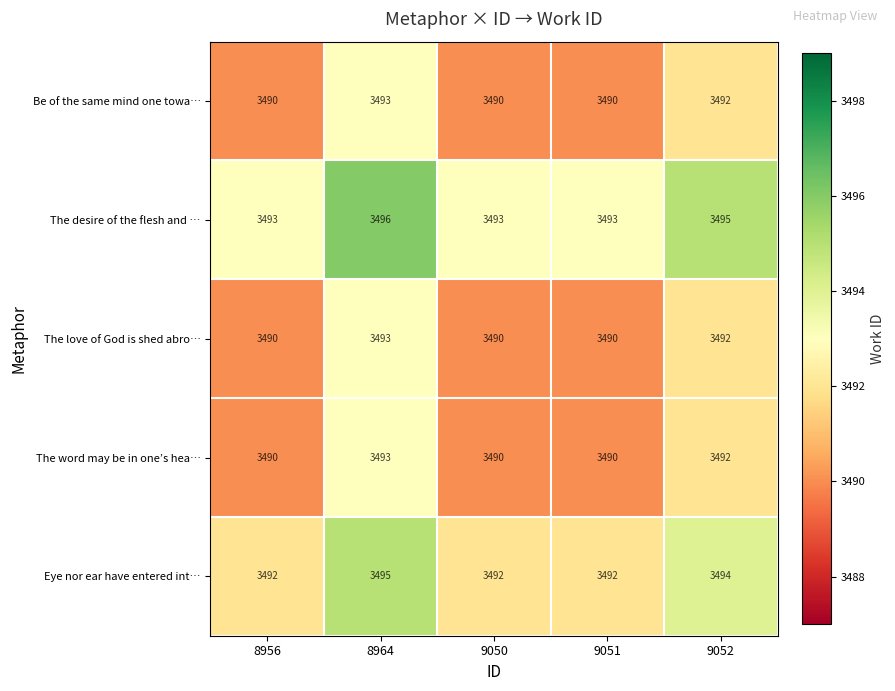

The Eye nor ear have entered int… series shows 3492 at 9051. True or false?

True